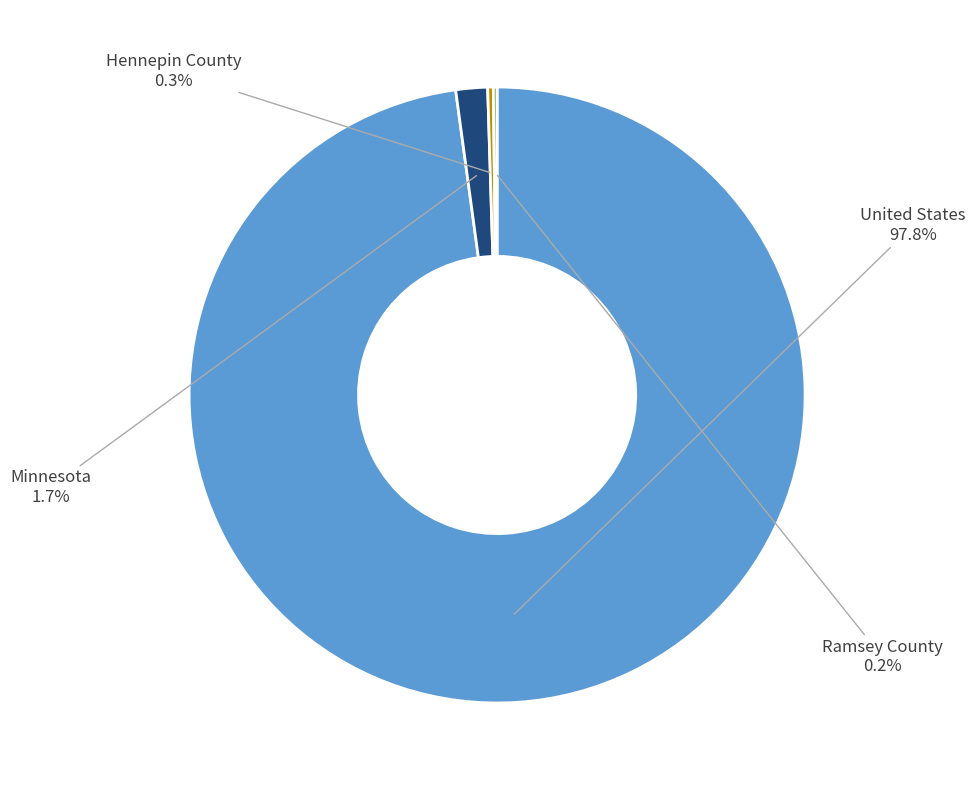

To the nearest percent, what is the average slice percentage?

25%